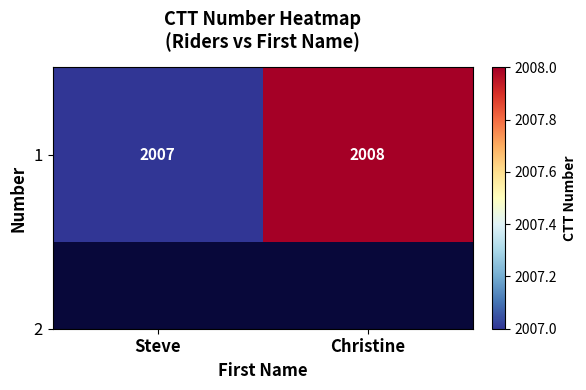

What is the maximum value shown in the chart?

2008